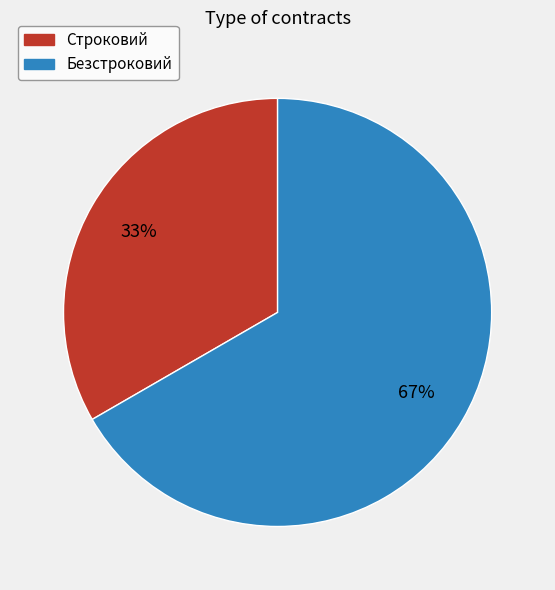

Rank the categories by value from highest to lowest.

Безстроковий, Строковий